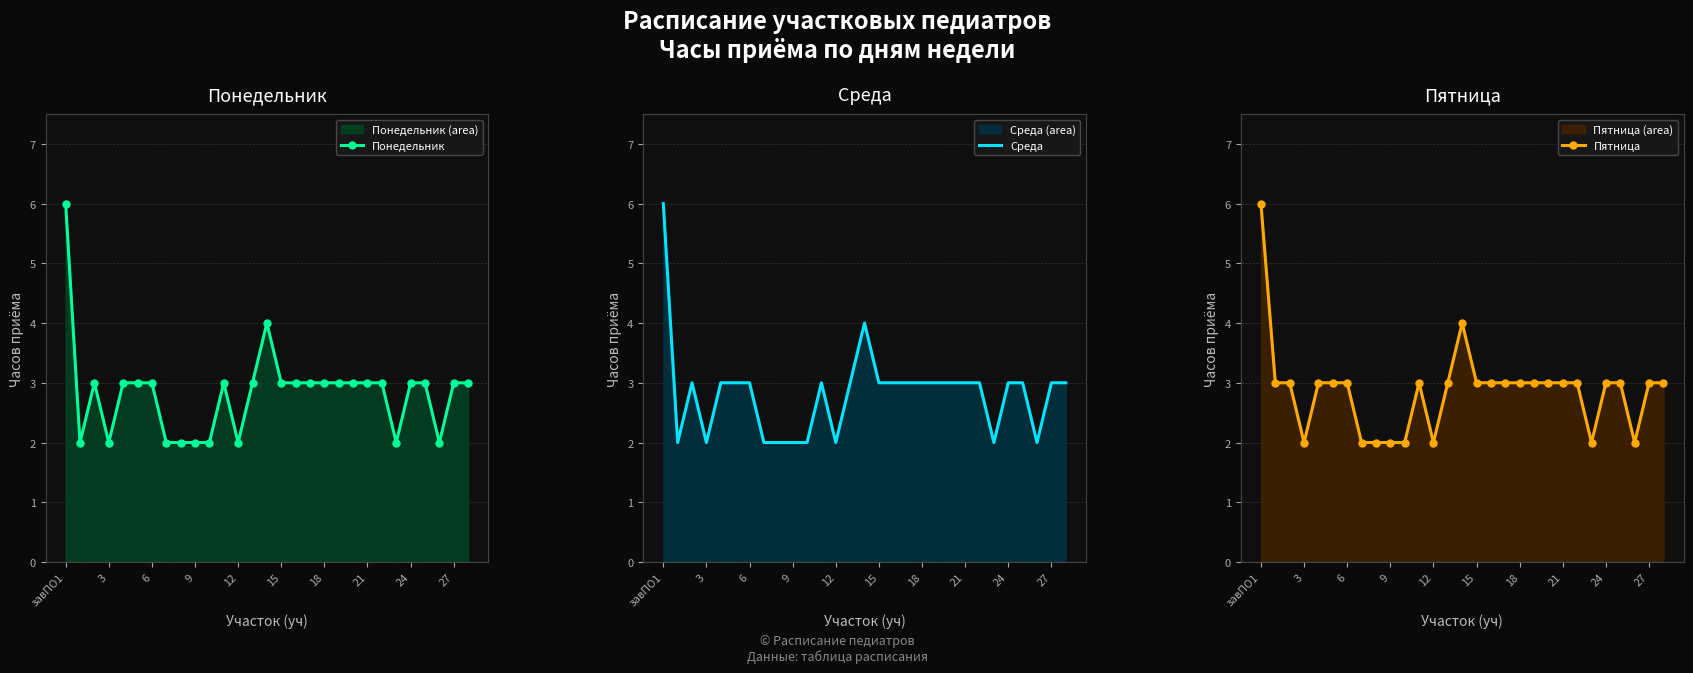

The Пятница series shows 3 at 15. True or false?

True